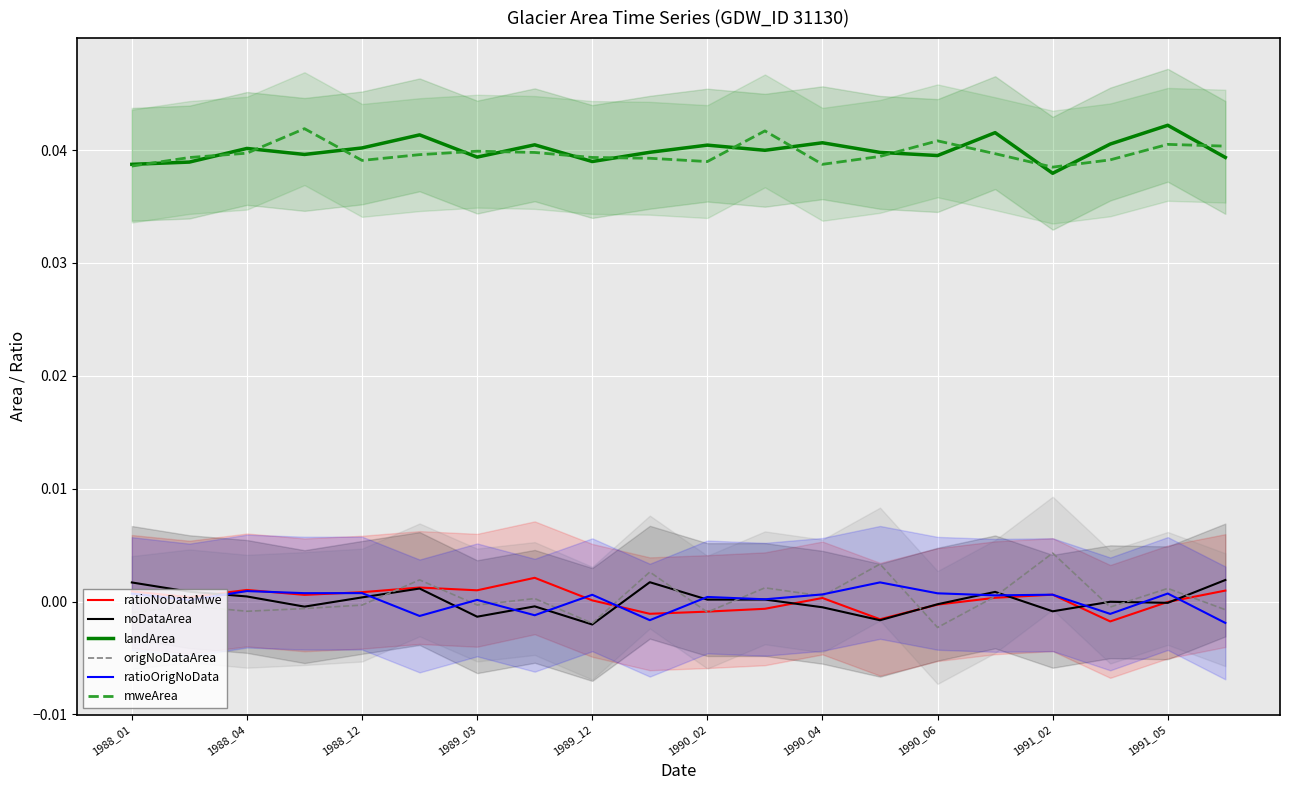

In ratioNoDataMwe, how many points are lower than both neighbors (excluding endpoints)?

6